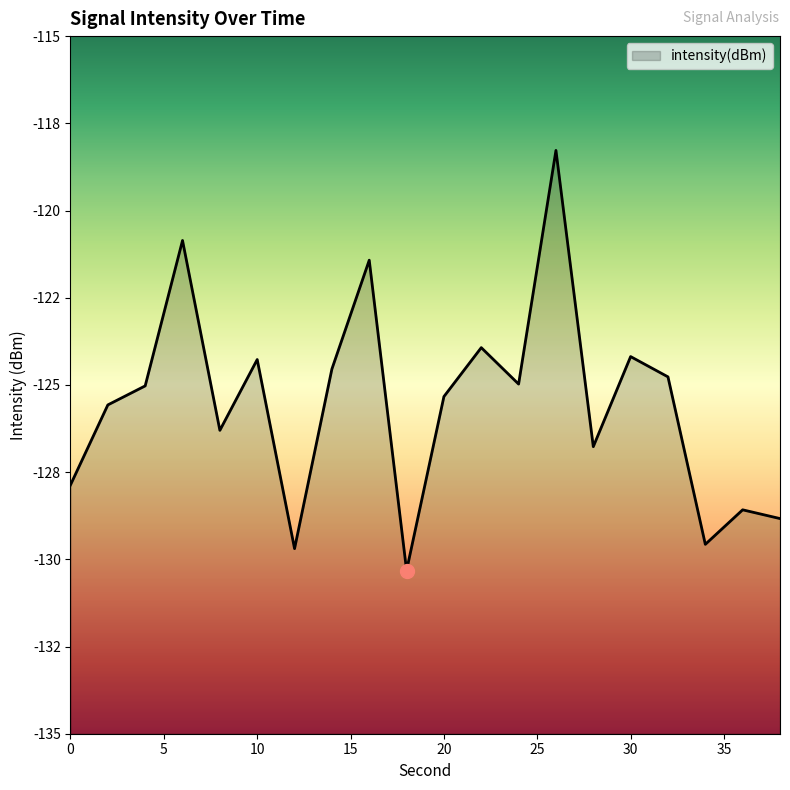

What is the greatest value displayed?

-118.3